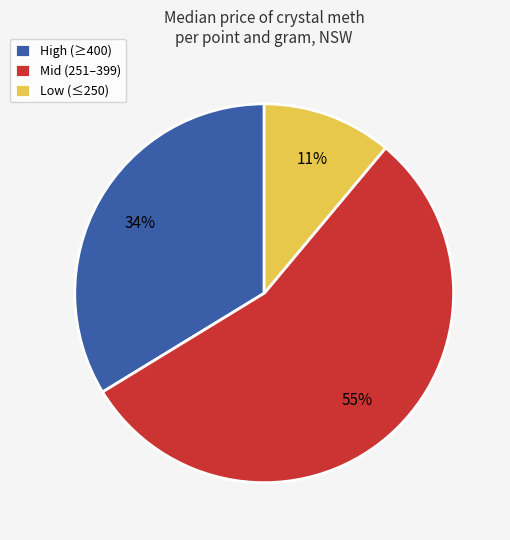

Which slice is the largest?

Mid (251–399)